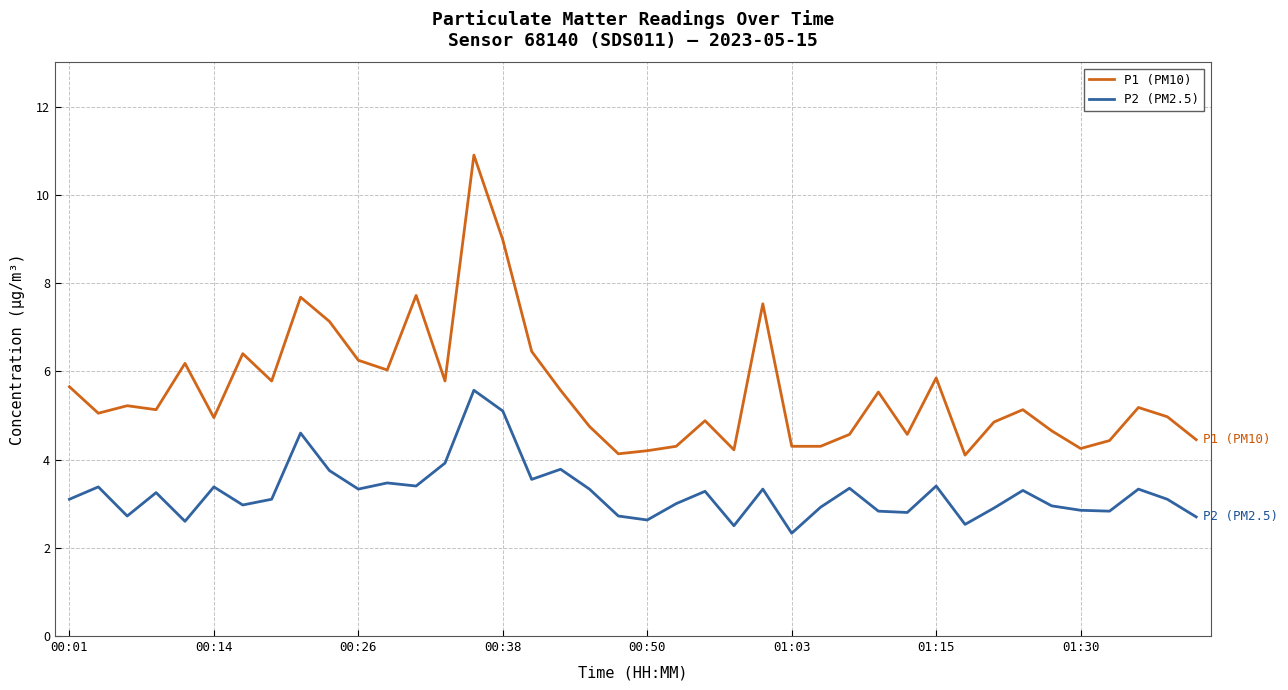

Rank the series by their average value, from lowest to highest.

P2 (PM2.5), P1 (PM10)